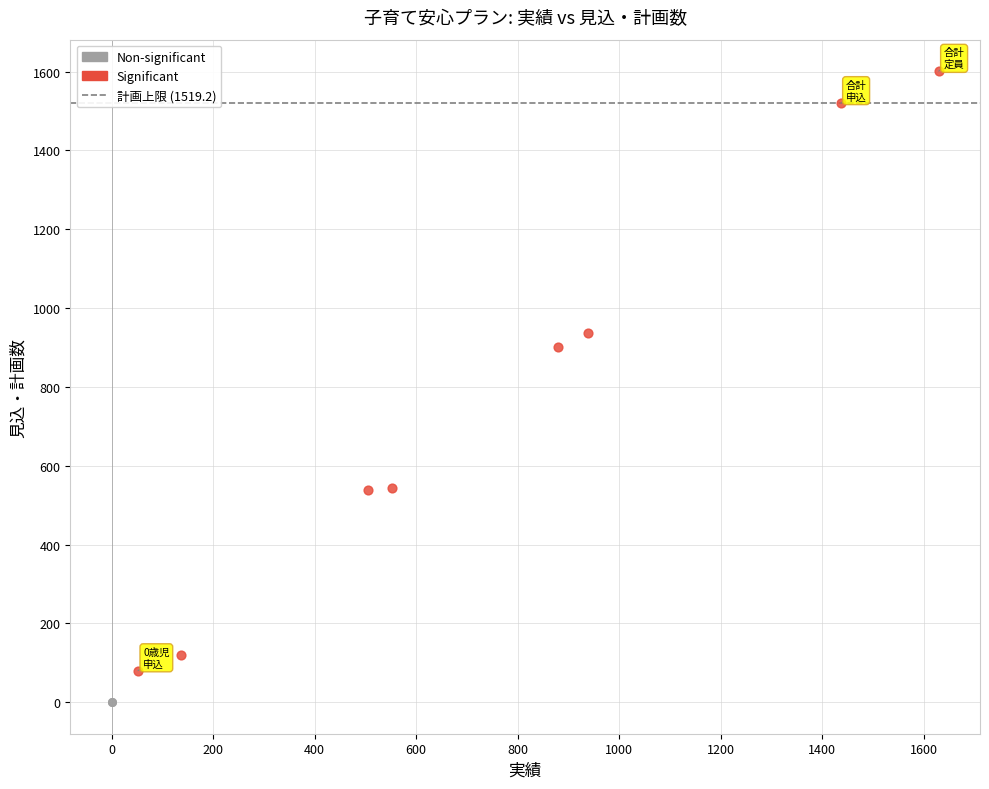

Which series reaches the maximum Y coordinate?

Significant